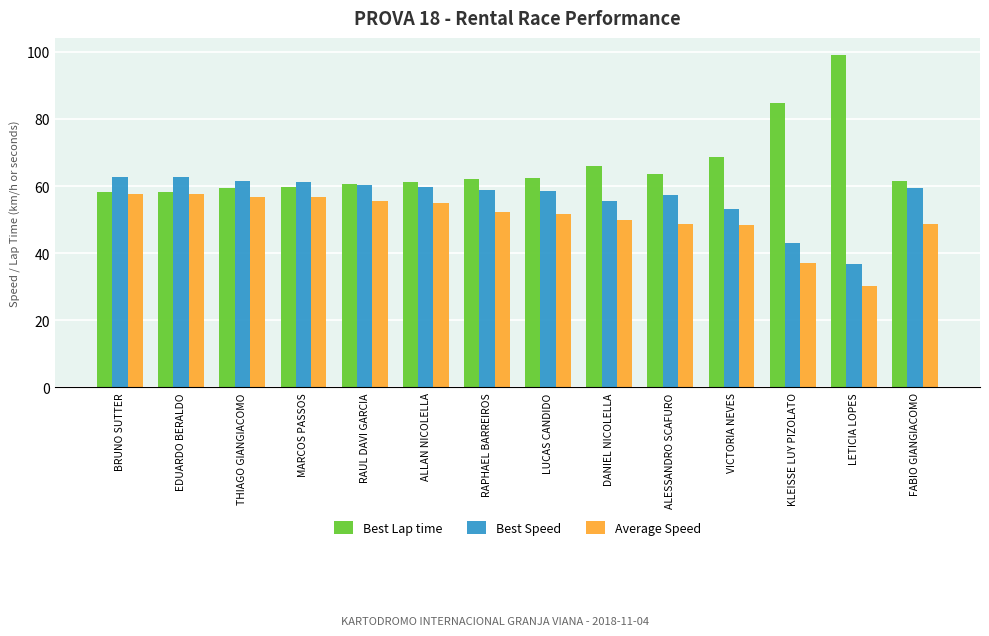

Rank the series by their maximum value, from highest to lowest.

Best Lap time, Best Speed, Average Speed